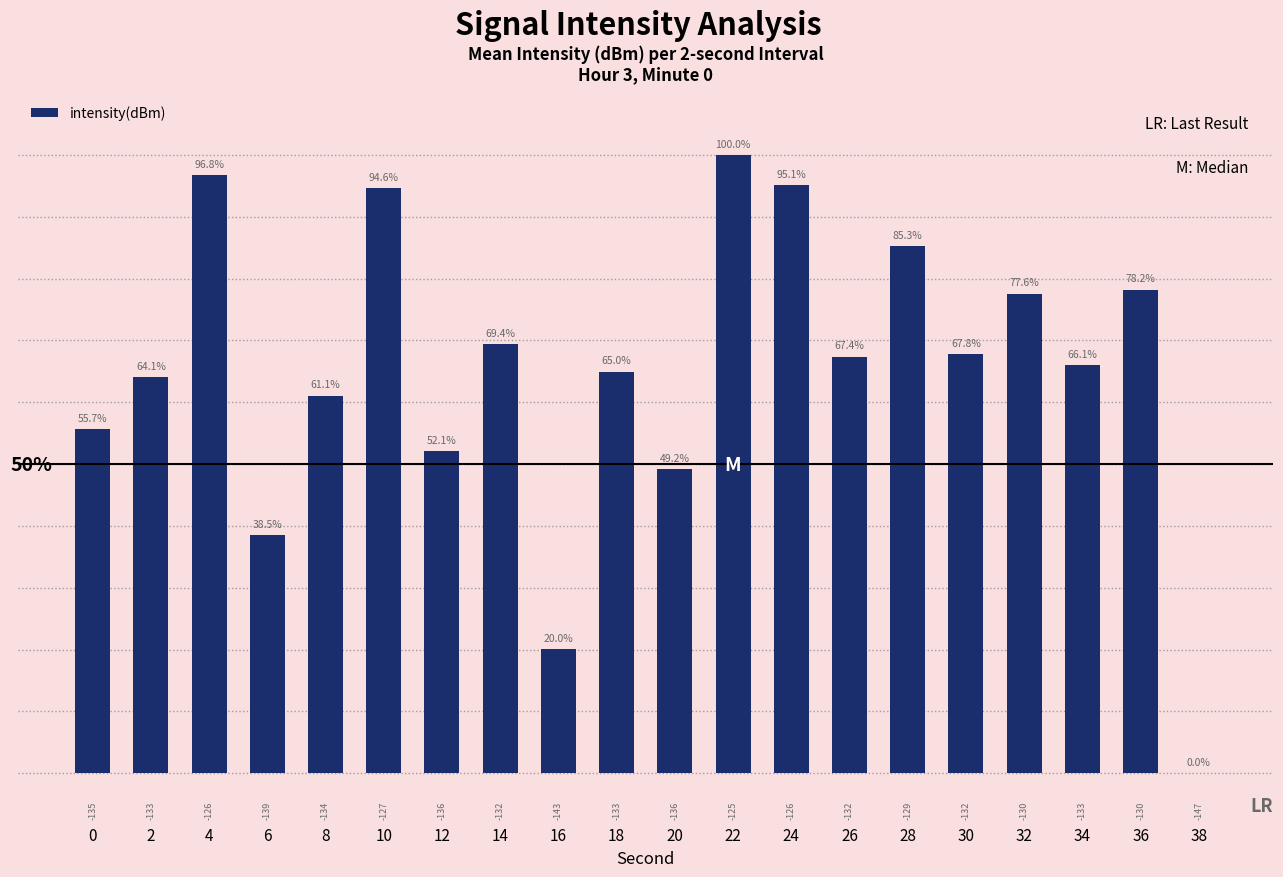

What is the ratio of the value at 8 to the value at 16?

3.1